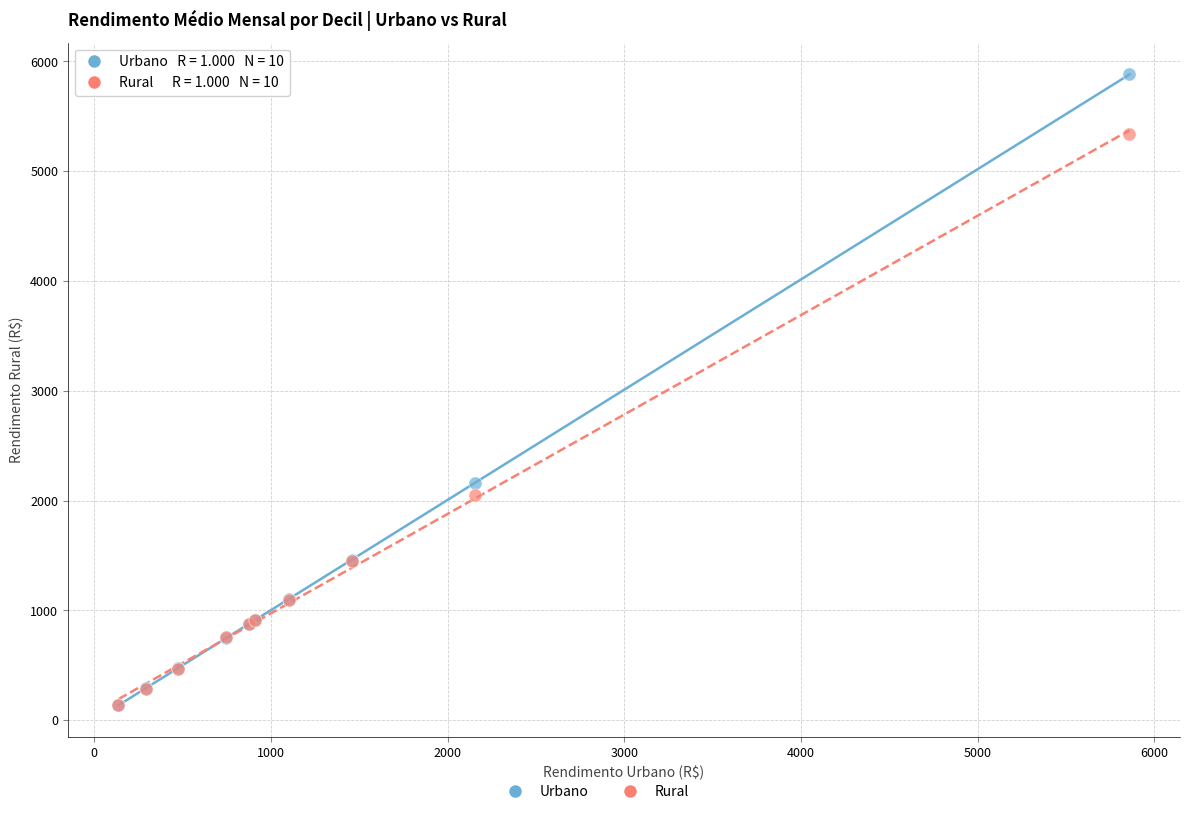

In the Rural series, what Y value is closest to 2737?

2054.3